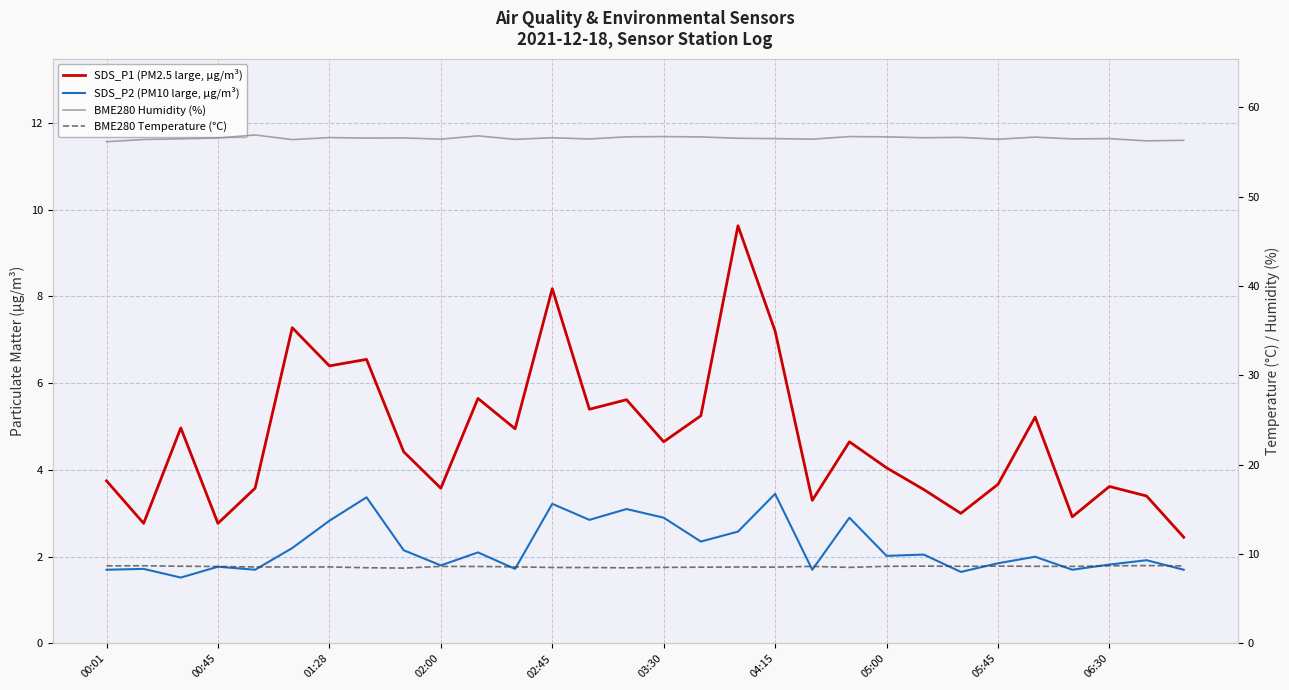

What is the value of the BME280 Temperature (°C) point at the 22nd from the left?

8.6